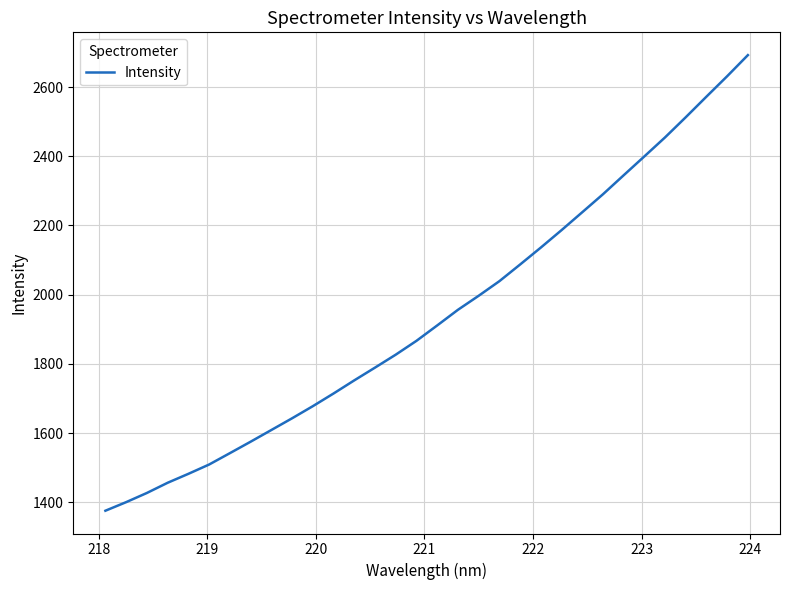

What is the difference between the maximum and minimum values?

1316.8